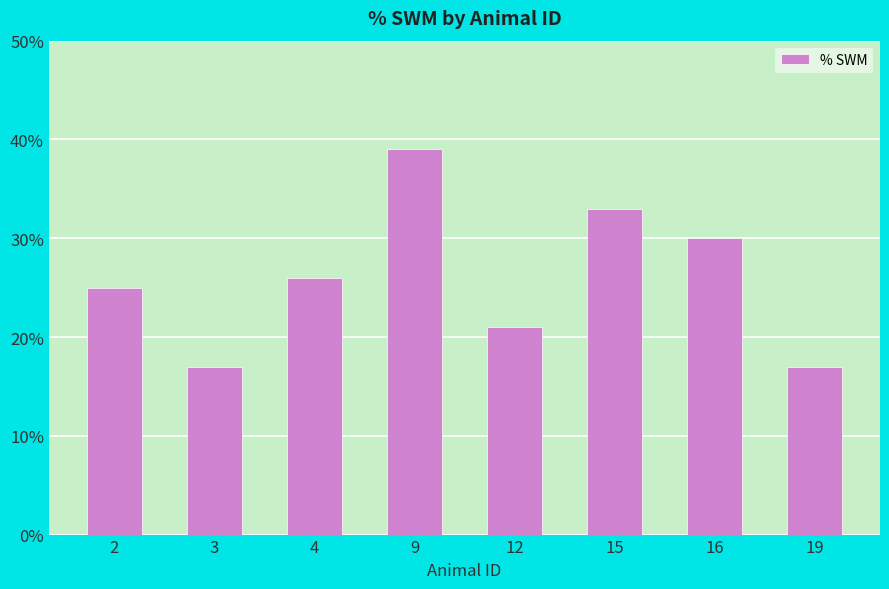

Does the chart contain stacked bars?

No